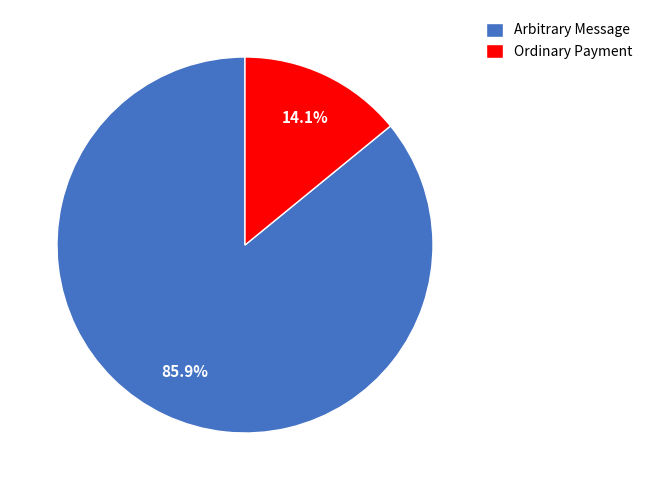

Is Ordinary Payment the majority of the pie?

No